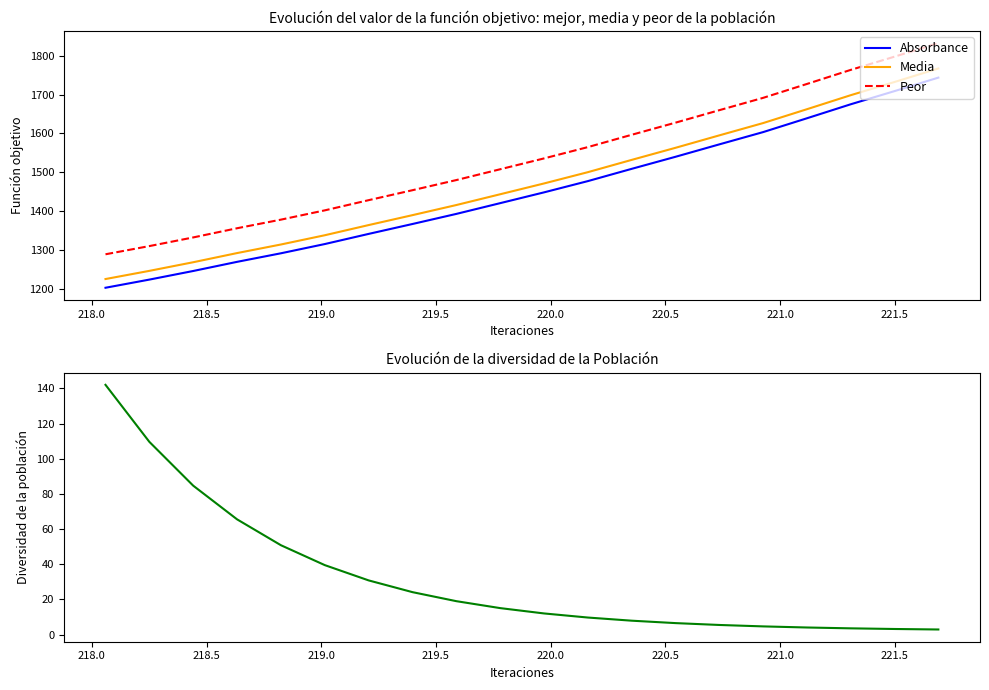

True or false: Peor and Absorbance intersect in this chart.

False